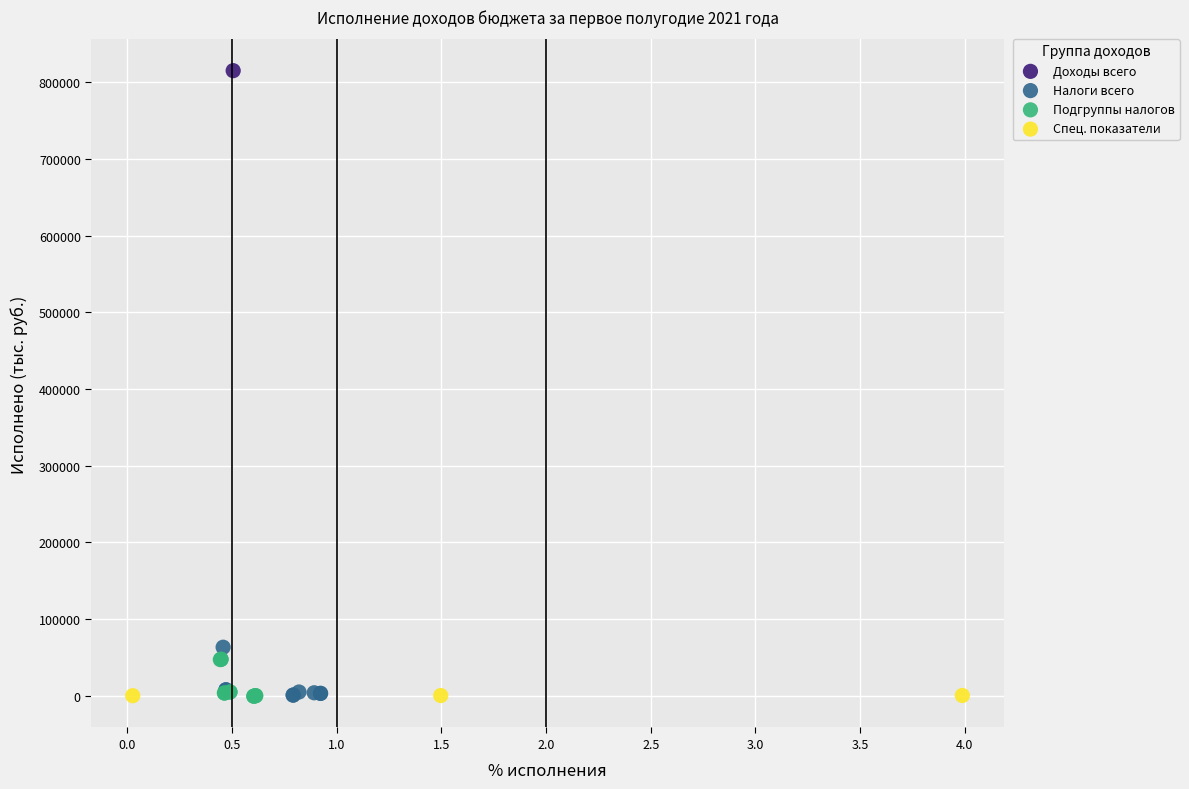

What are all the series names shown in the legend?

Доходы всего, Налоги всего, Подгруппы налогов, Спец. показатели